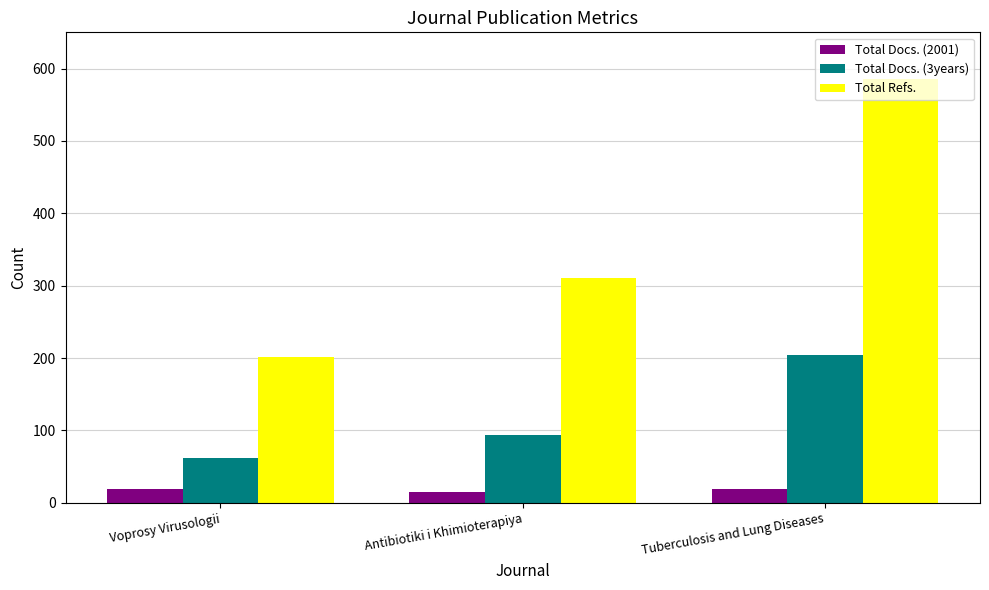

How many data points does each series have?

3